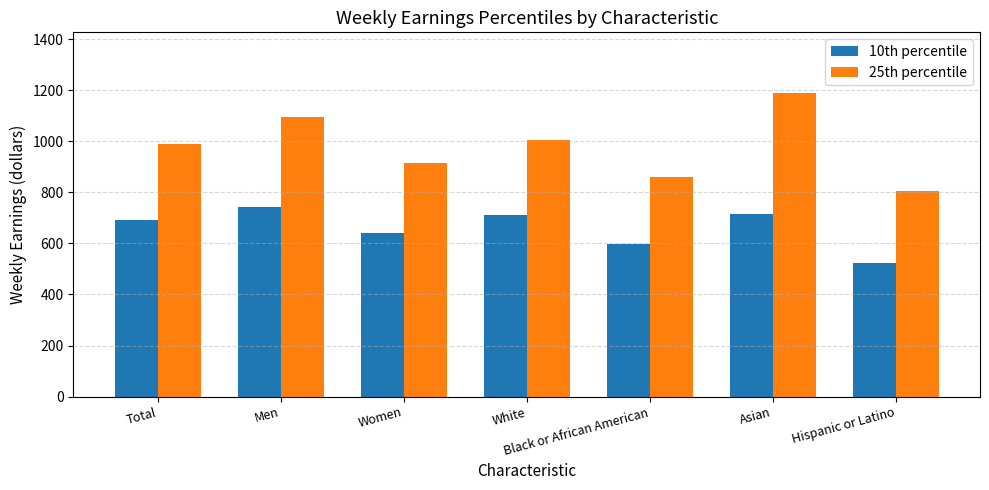

Between Total and Women, which series saw the biggest shift?

25th percentile